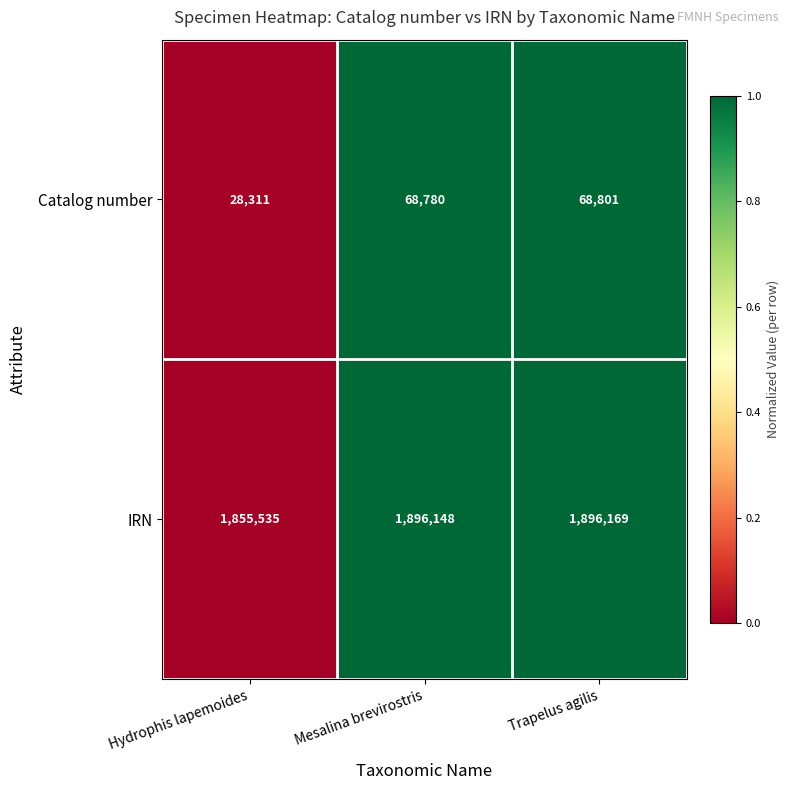

At which category is the sum across all series the highest?

Trapelus agilis